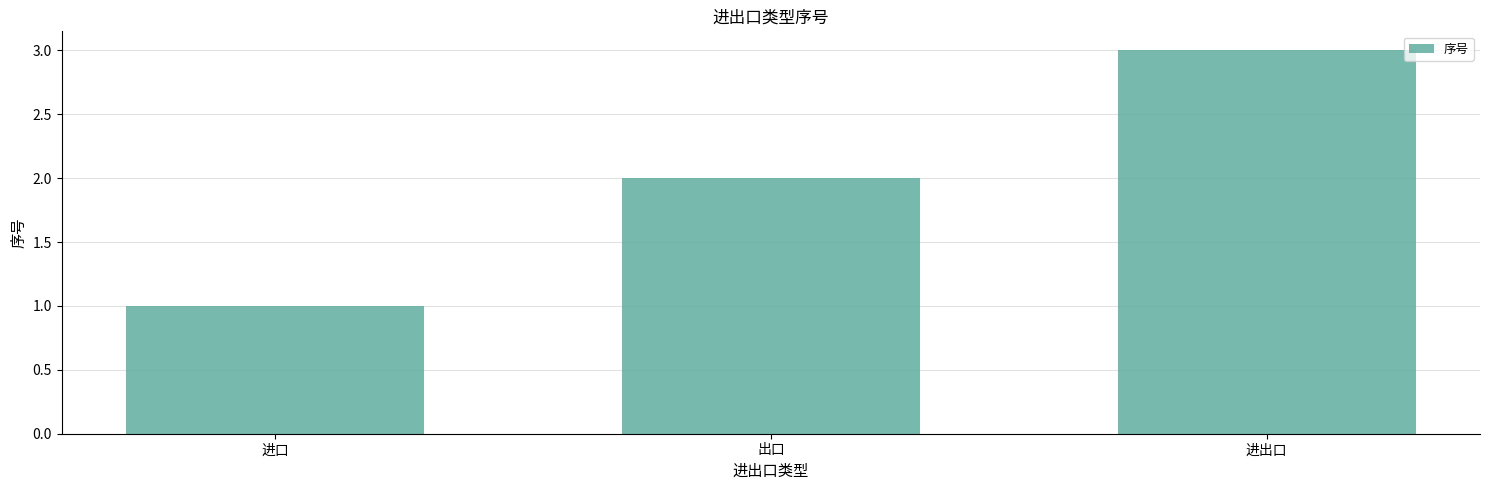

What is the change in value from 出口 to 进出口?

+1